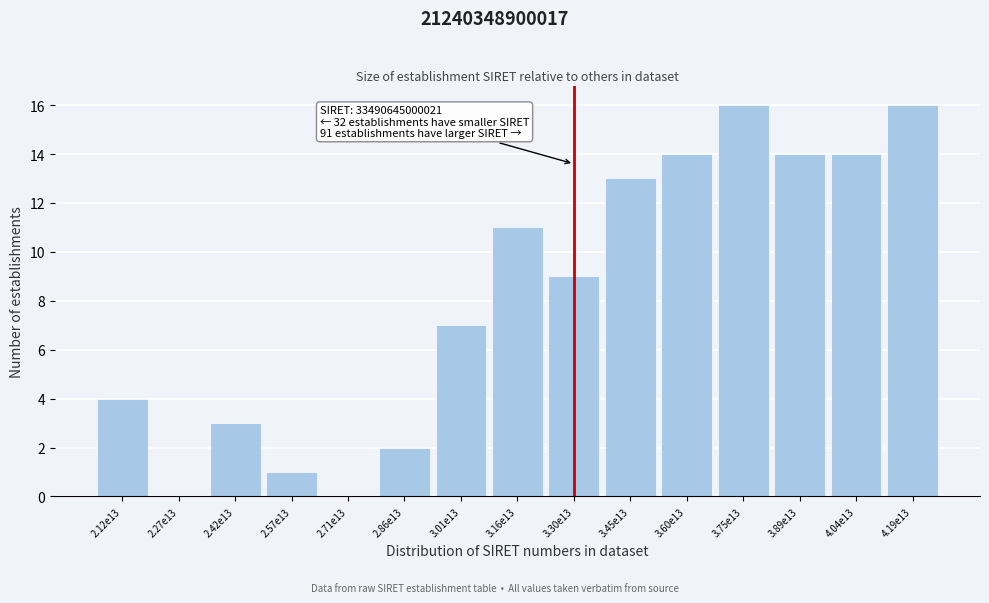

Reading left to right, extract all data points from this chart.

2.12e13=4	2.27e13=0	2.42e13=3	2.57e13=1	2.71e13=0	2.86e13=2	3.01e13=7	3.16e13=11	3.30e13=9	3.45e13=13	3.60e13=14	3.75e13=16	3.89e13=14	4.04e13=14	4.19e13=16